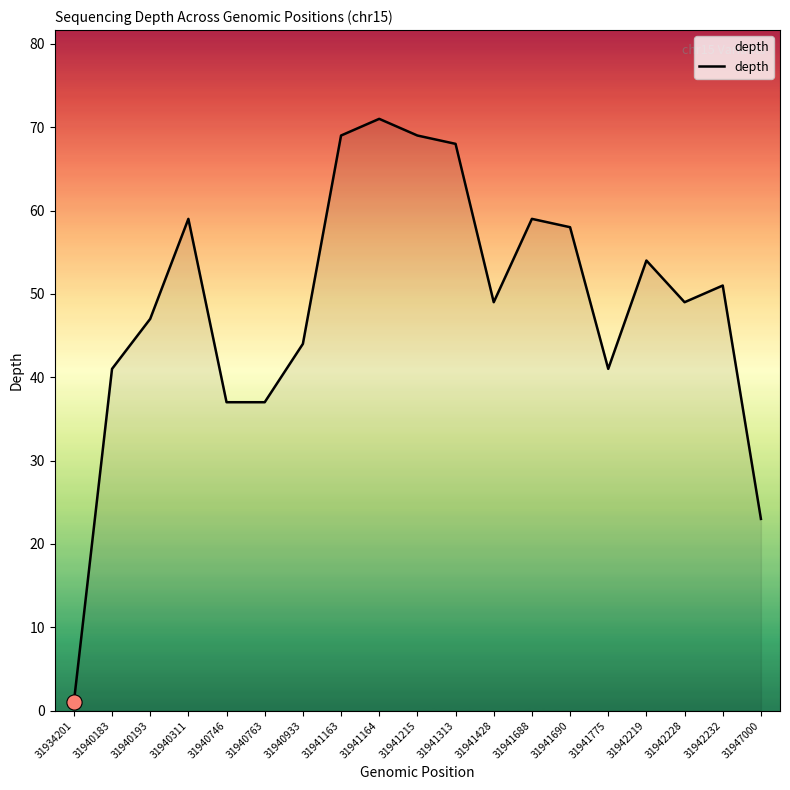

Which has a higher value, 31941688 or 31942219?

31941688